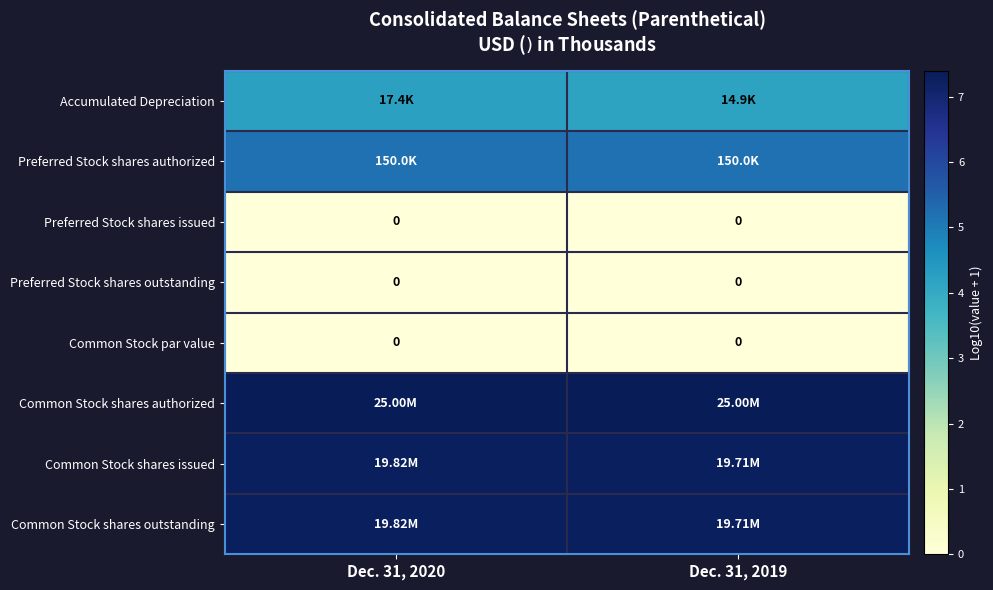

Where is Preferred Stock shares outstanding nearest to the value 0?

Dec. 31, 2020